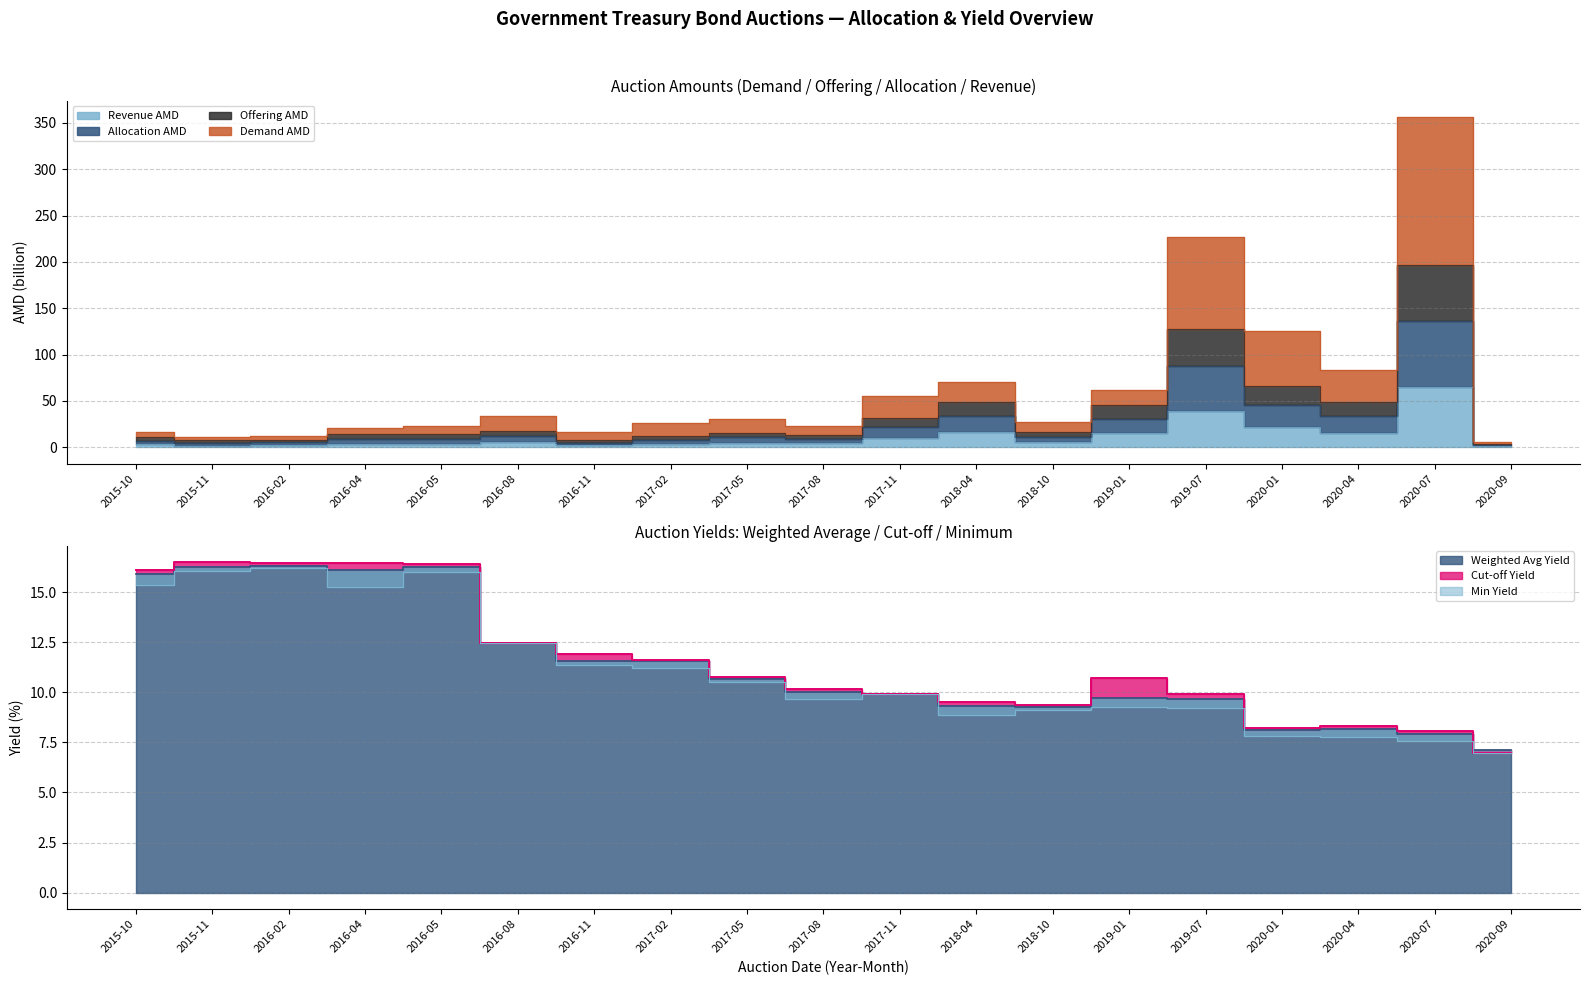

List the labels in order of Revenue AMD value, largest first.

2020-07, 2019-07, 2020-01, 2018-04, 2020-04, 2019-01, 2017-11, 2016-08, 2018-10, 2017-05, 2017-08, 2017-02, 2016-04, 2016-05, 2015-10, 2016-11, 2016-02, 2015-11, 2020-09